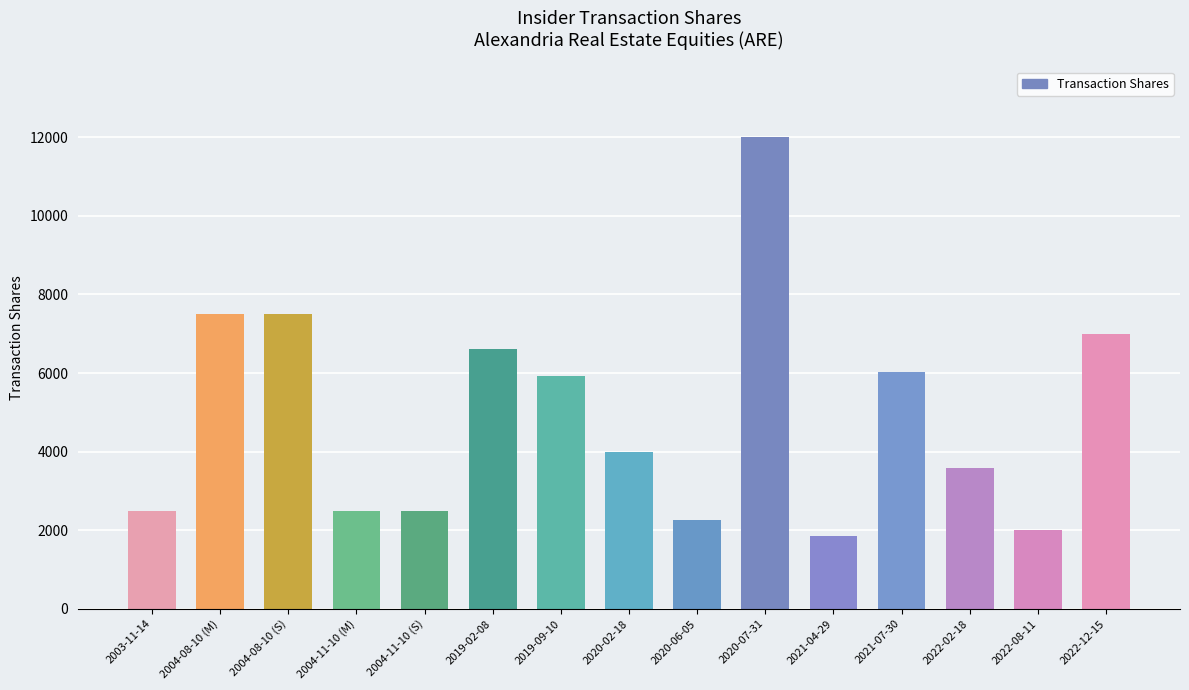

What is the ratio of the value at 2022-08-11 to the value at 2021-07-30?

0.3